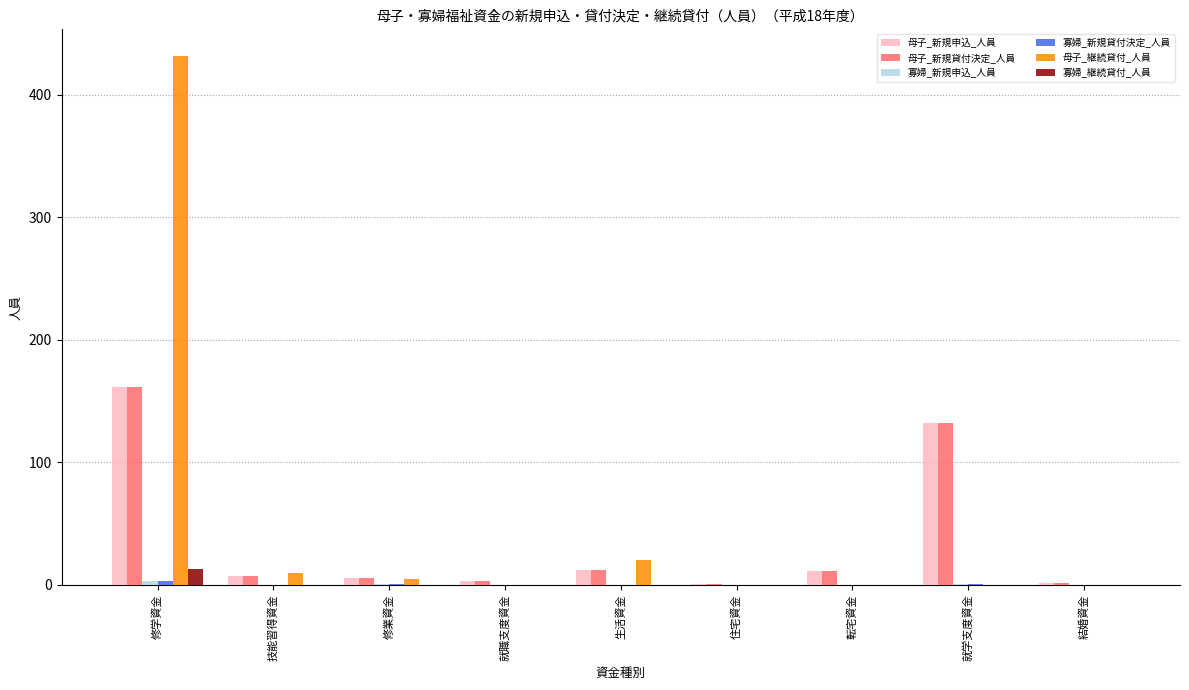

How many data points in 寡婦_継続貸付_人員 are above 0?

1